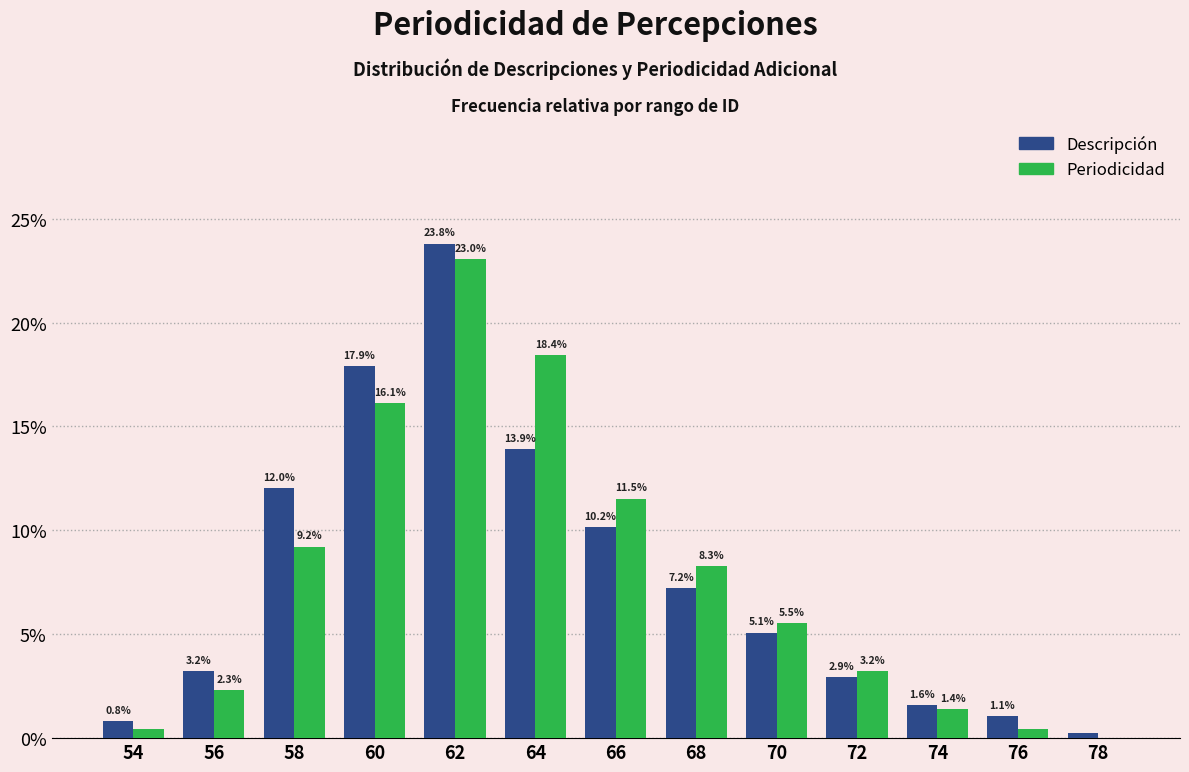

Between 62 and 76, which series saw the biggest shift?

Descripción